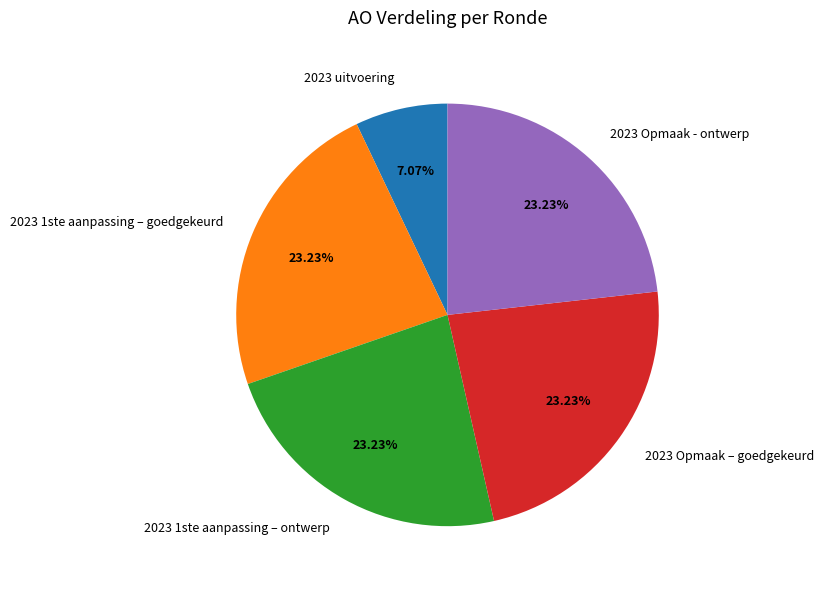

Is the sum of 2023 1ste aanpassing – goedgekeurd and 2023 uitvoering greater than half?

No